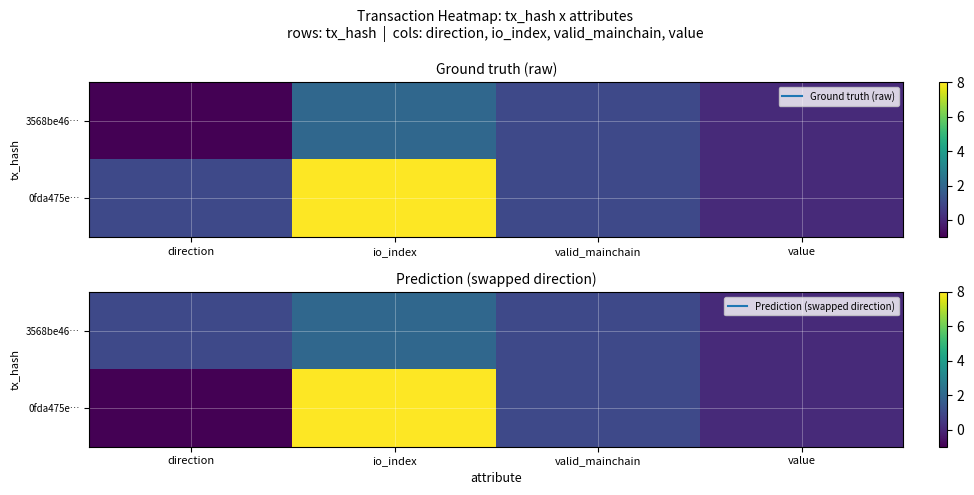

Is it true that 3568be46… equals 0.3 at valid_mainchain?

False